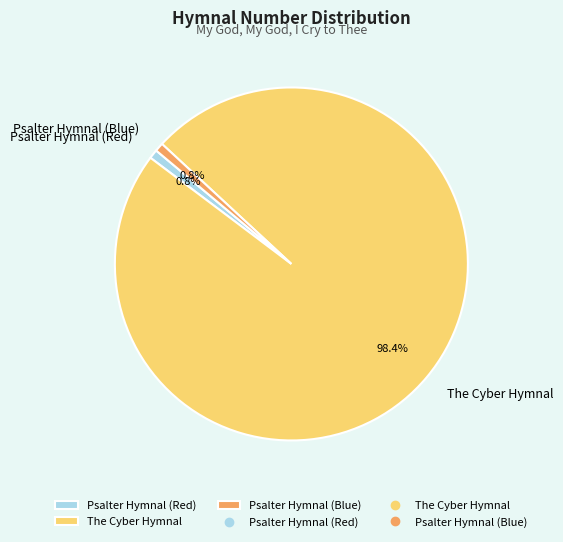

What is the largest slice in the pie chart?

The Cyber Hymnal